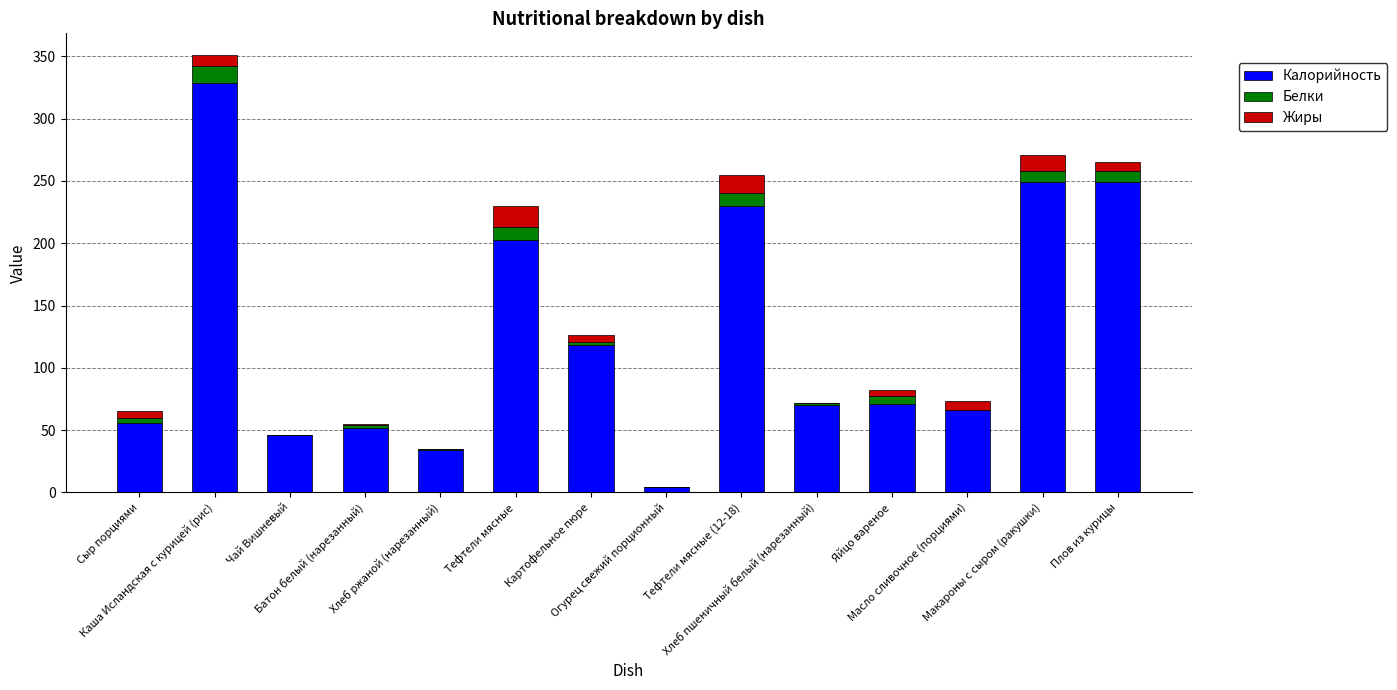

What is the highest value of the Калорийность series?

329